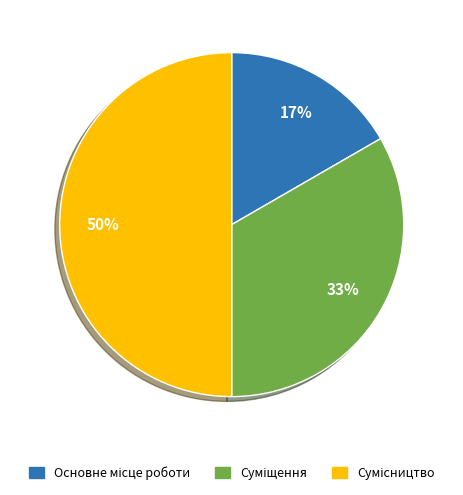

To the nearest percent, what is the average slice percentage?

33%